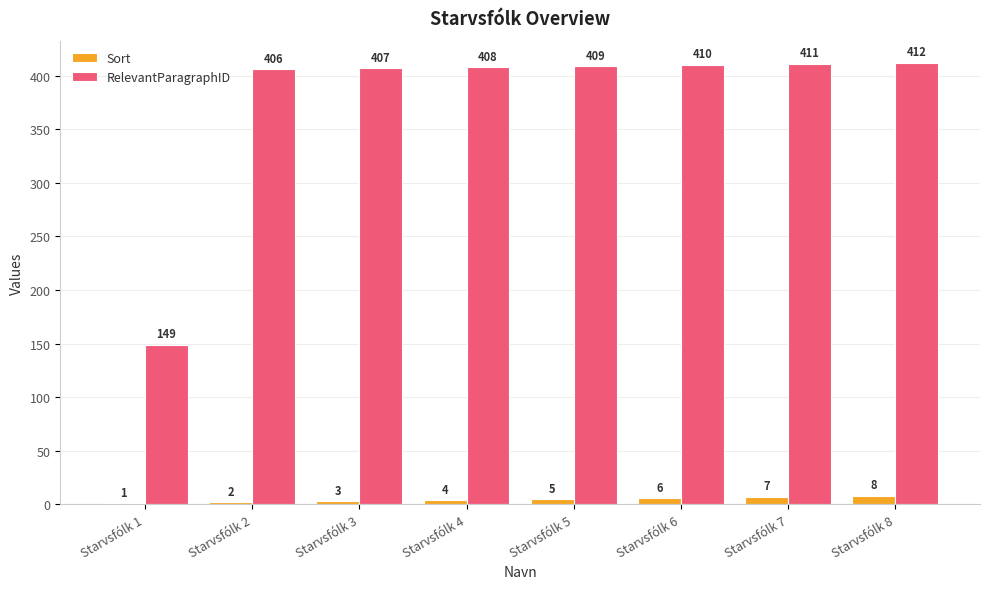

What is the difference between the Sort values at Starvsfólk 2 and Starvsfólk 6?

4